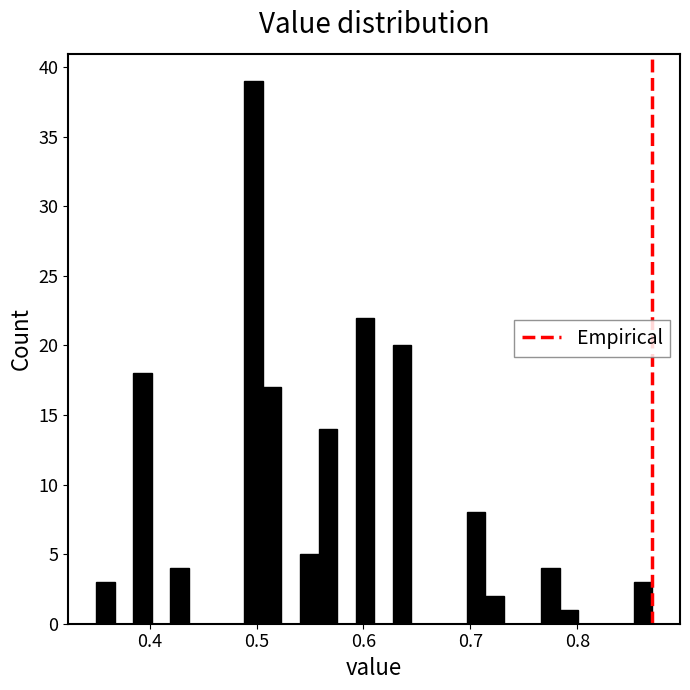

Read against the x-axis, roughly where is the centre of the tallest bar?

0.50